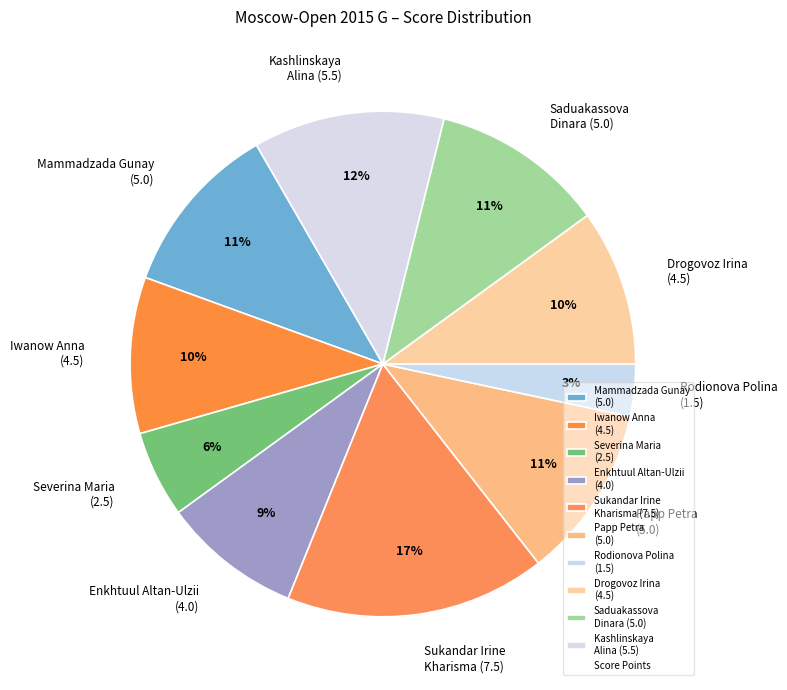

What percentage is the Severina Maria (2.5) slice, to the nearest percent?

6%